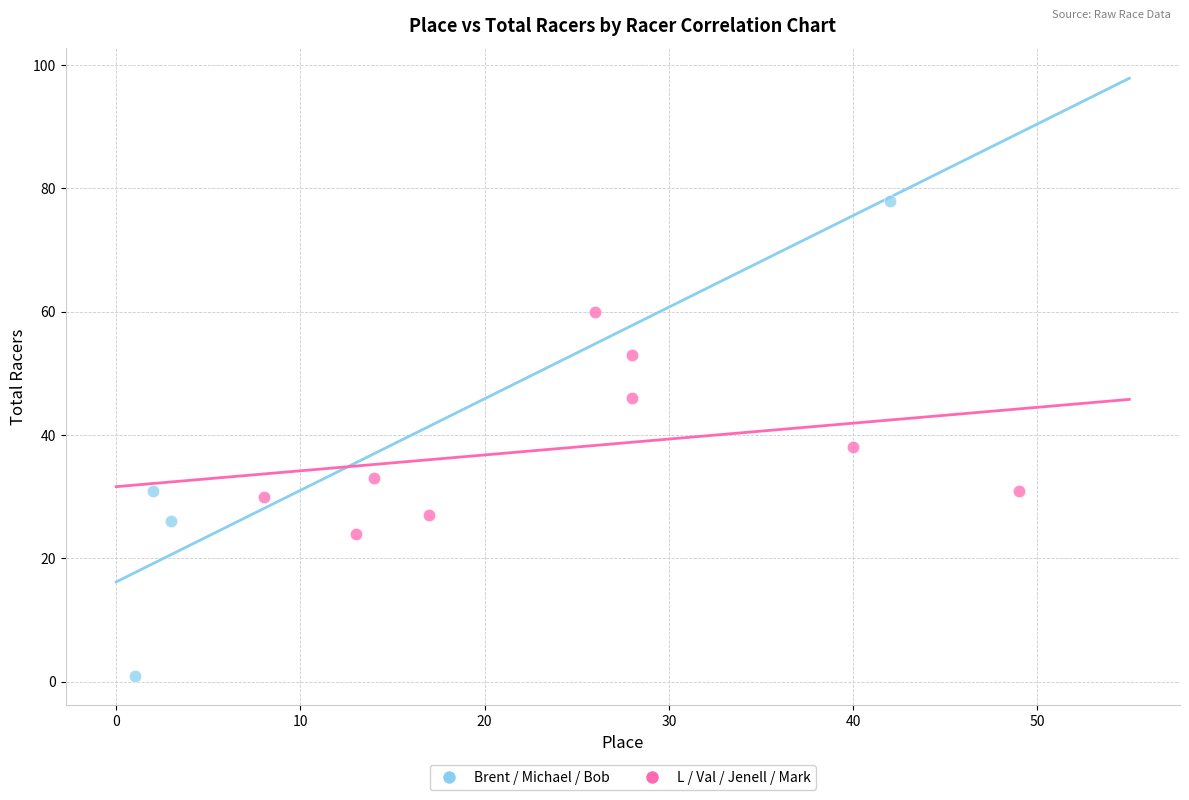

Which series has the widest spread of Y values?

Brent / Michael / Bob